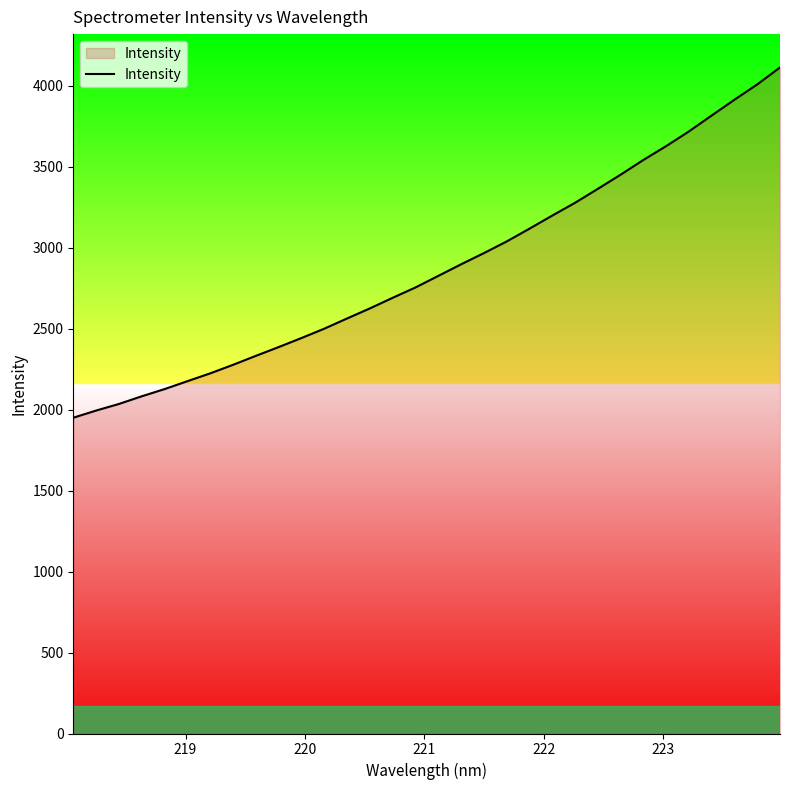

What is the greatest value displayed?

4112.2